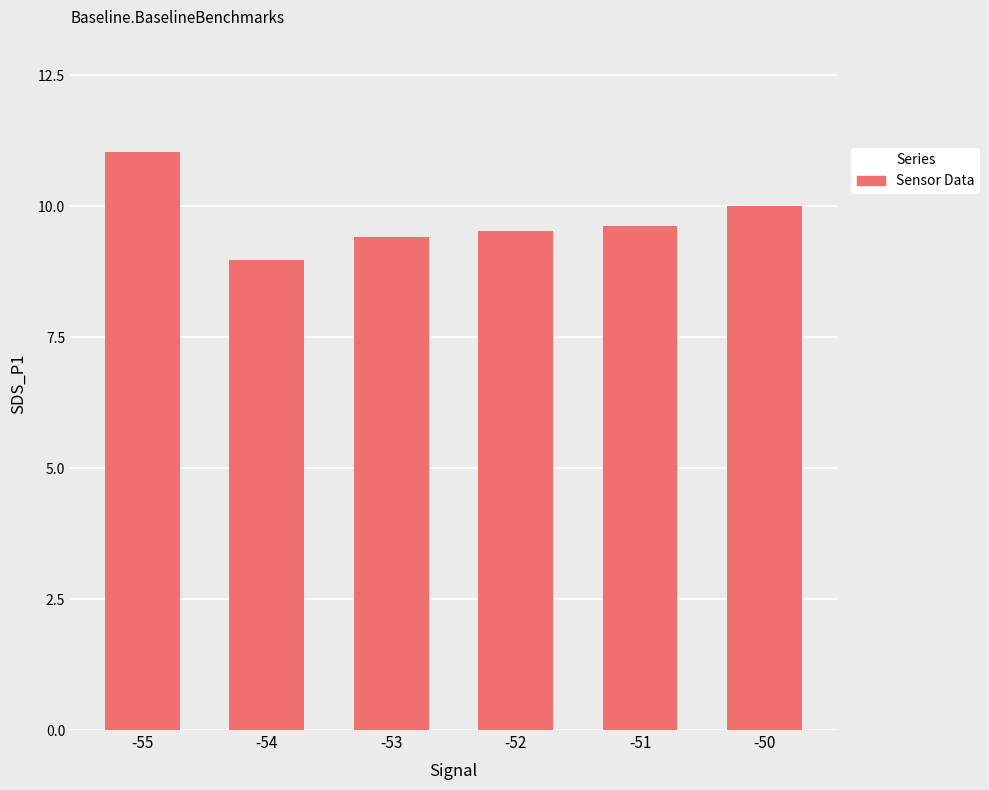

Reading left to right, extract all data points from this chart.

-55=11.0	-54=9.0	-53=9.4	-52=9.5	-51=9.6	-50=10.0